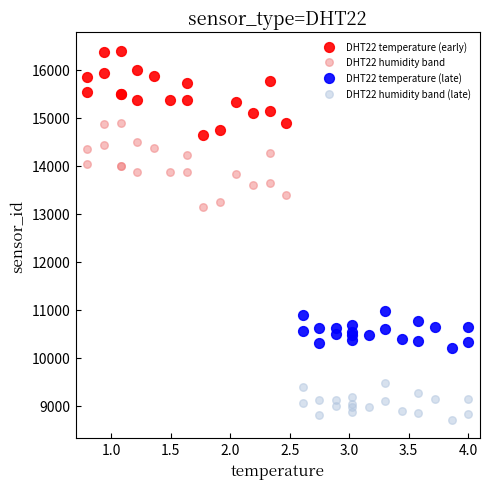

Which series reaches the minimum Y coordinate?

DHT22 humidity band (late)